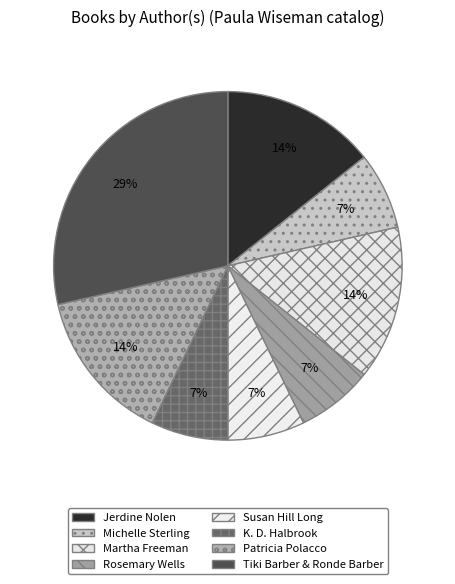

To the nearest percent, what is the average slice percentage?

12%